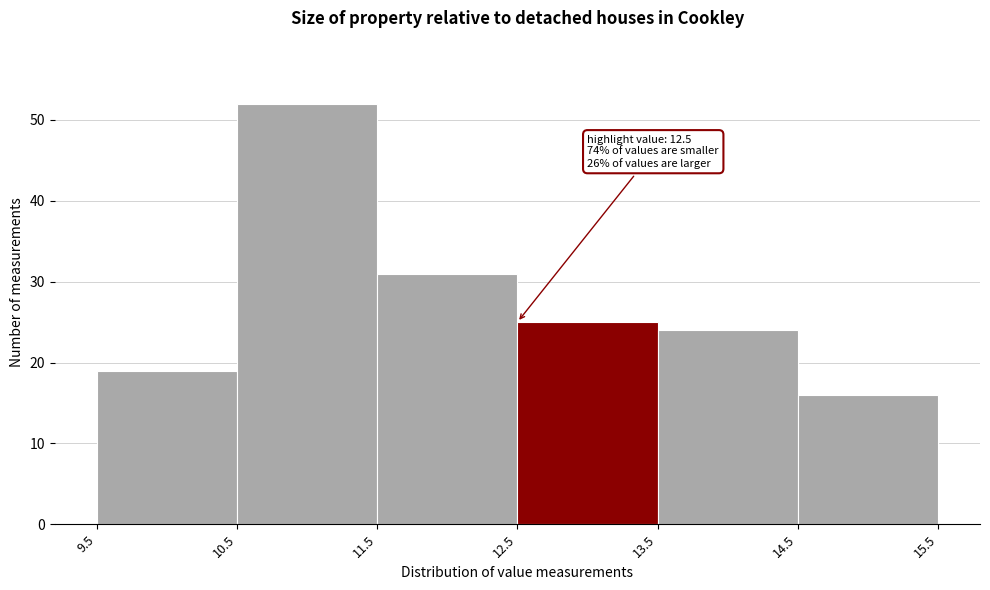

Which range on the x-axis has the tallest bar?

10.5 to 11.5